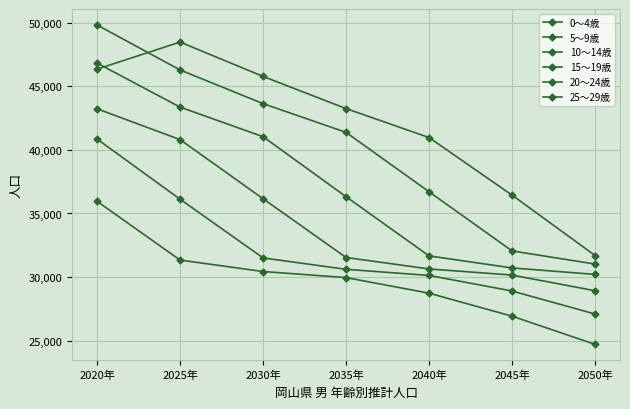

How many data points in 5～9歳 are less than 30611?

3